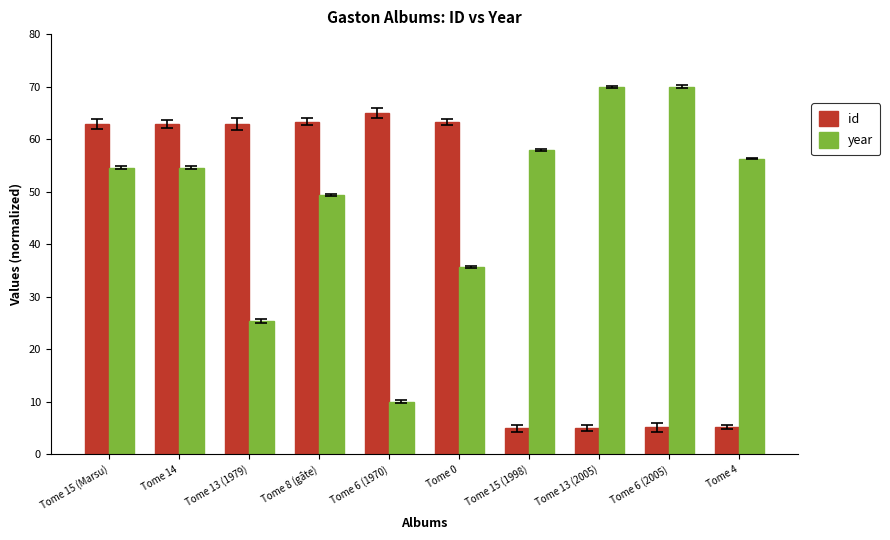

What is the value of the id bar at the 10th from the left?

5.2